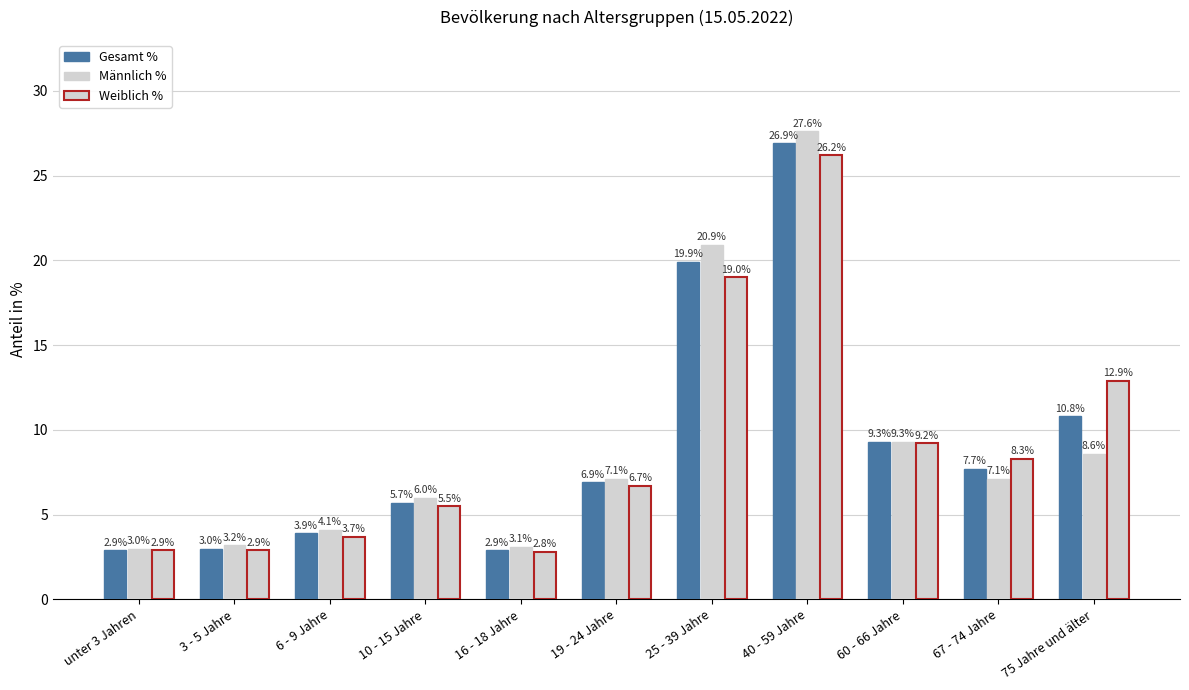

What is the difference between the maximum and second lowest values in the Weiblich % series?

23.3